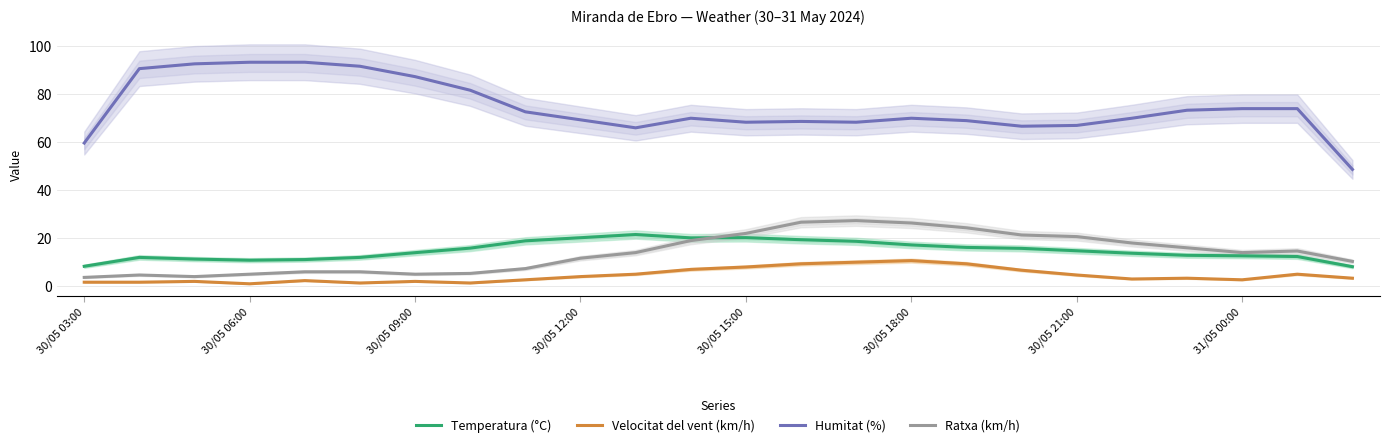

What are all the series names shown in the legend?

Temperatura (°C), Velocitat del vent (km/h), Humitat (%), Ratxa (km/h)